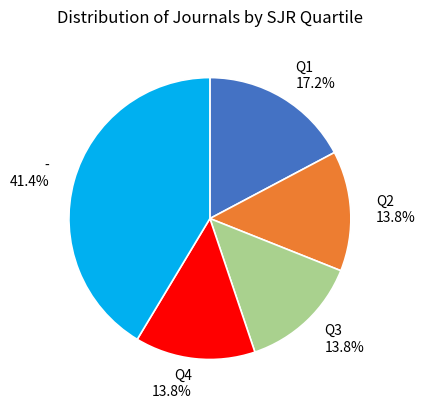

Count the number of slices in the pie.

5